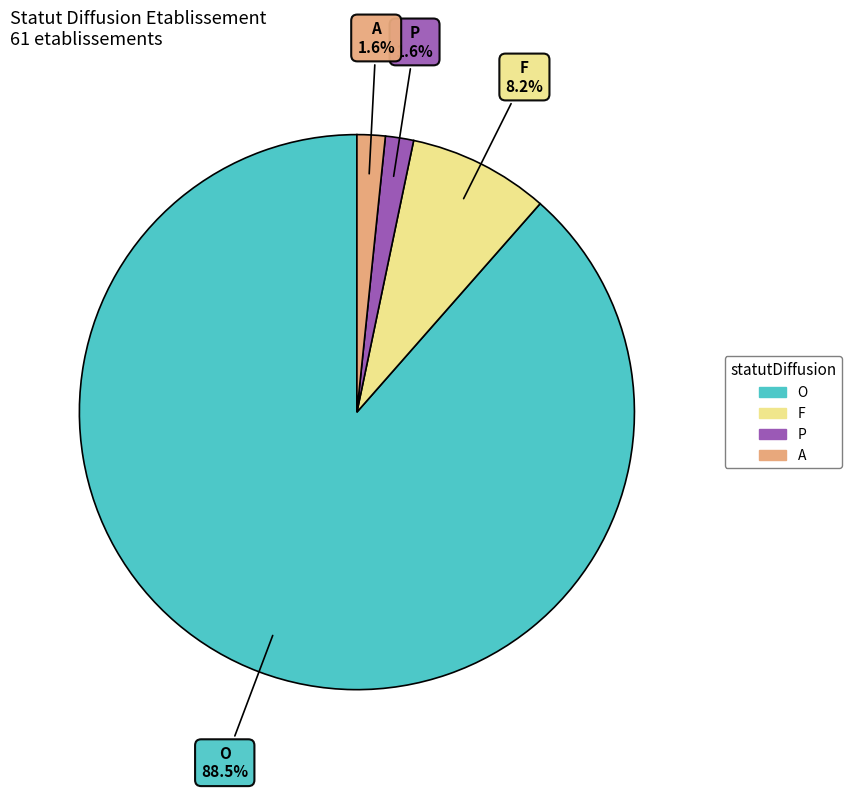

What percentage is the A slice, to the nearest percent?

2%